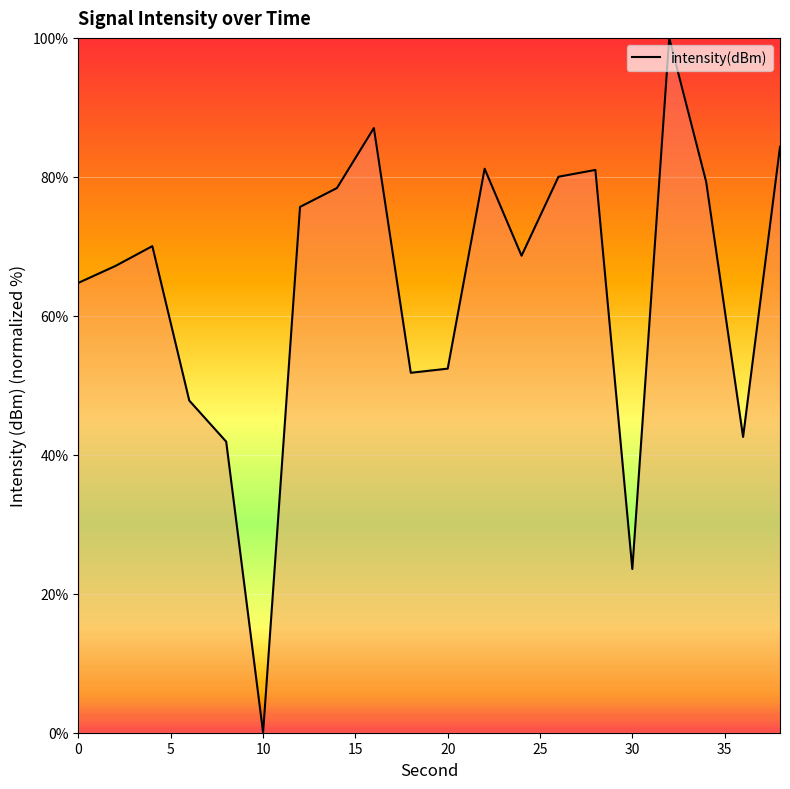

What is the maximum value shown in the chart?

100.0